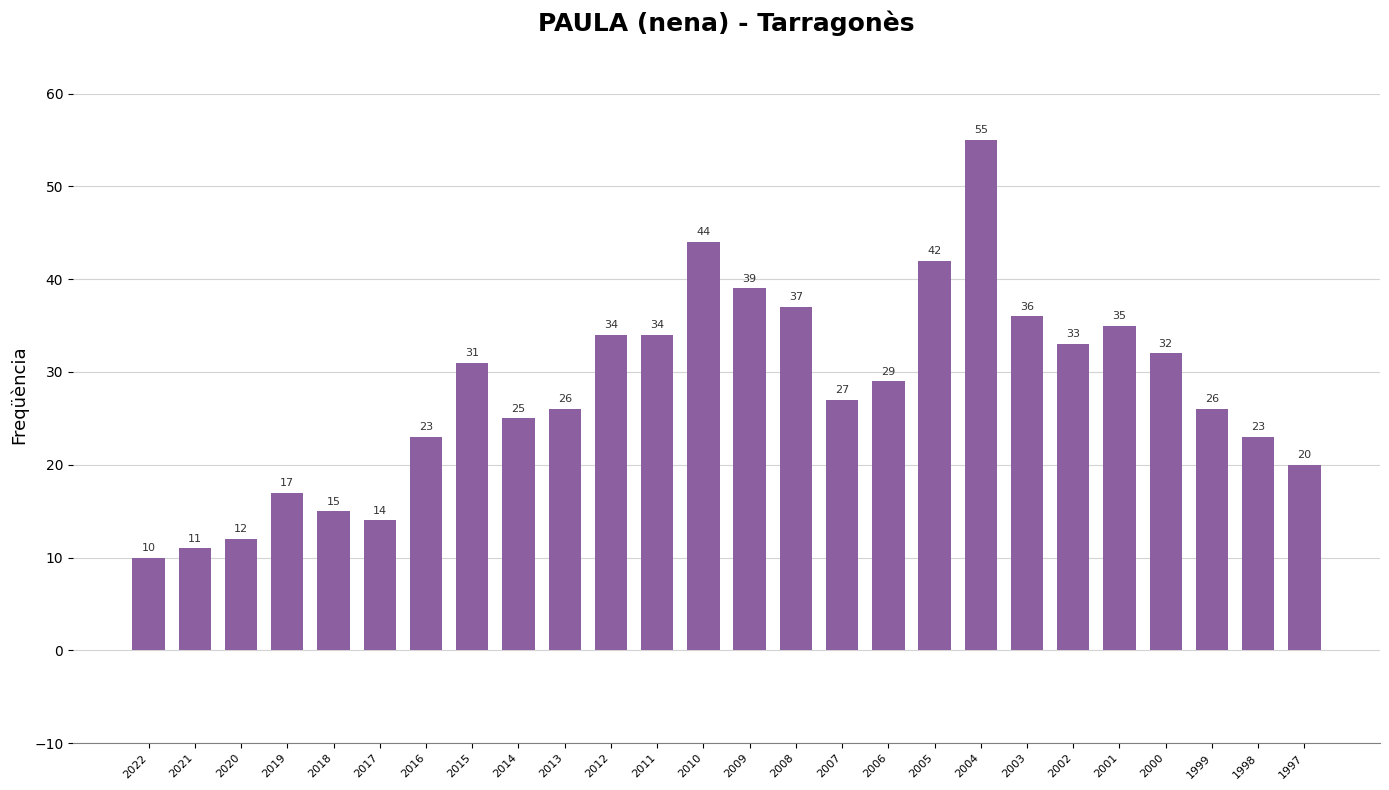

What is the difference between the values at 1998 and 2013?

3